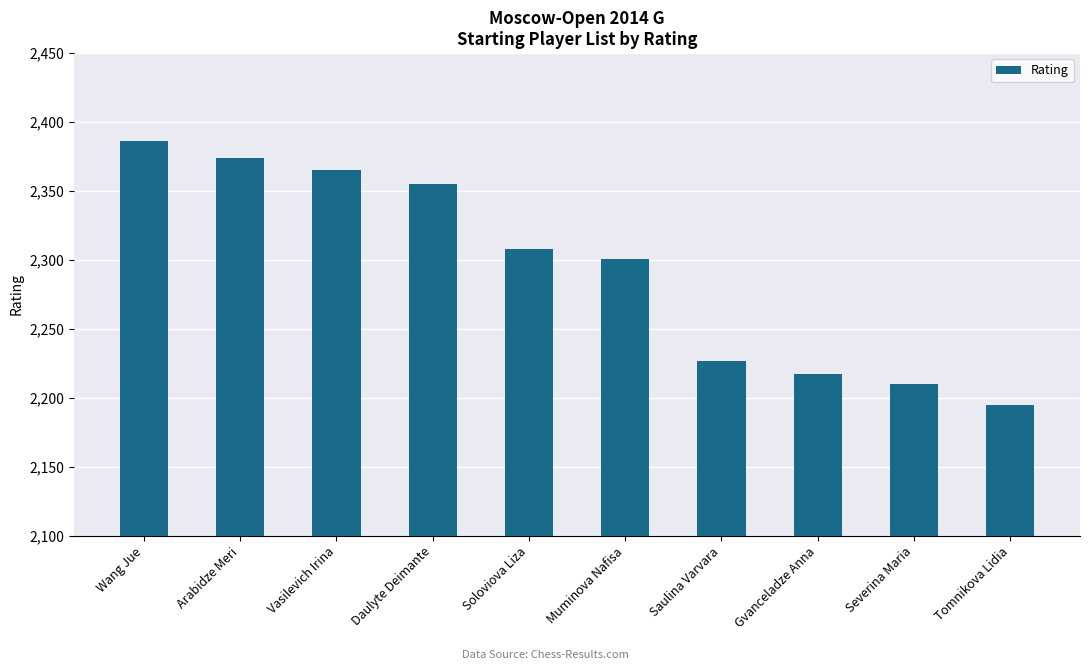

True or false: the data shows 514 at Wang Jue.

False